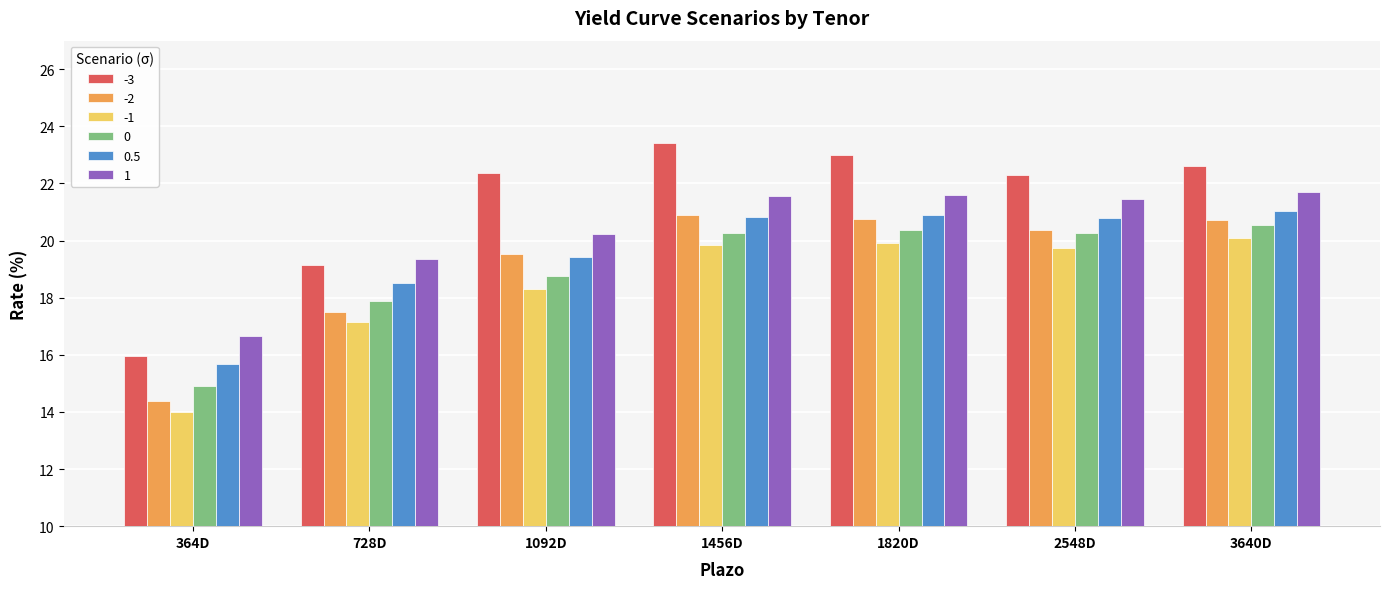

Which category has the highest value in the 0.5 series?

3640D